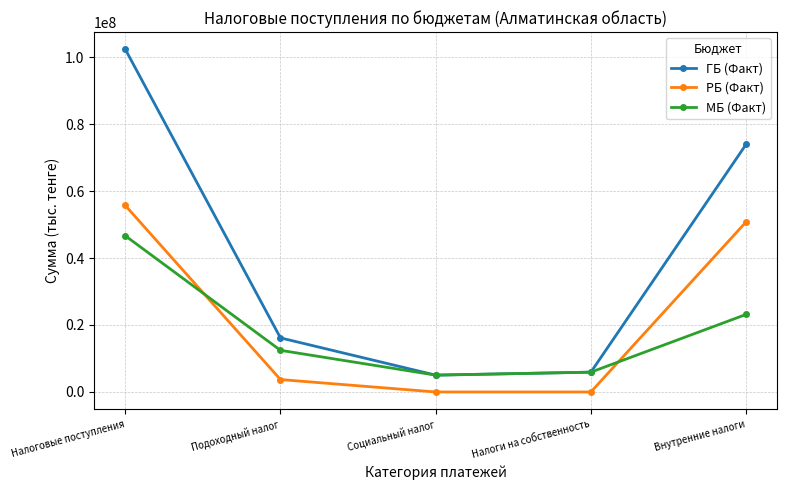

In МБ (Факт), how many points are lower than both neighbors (excluding endpoints)?

1